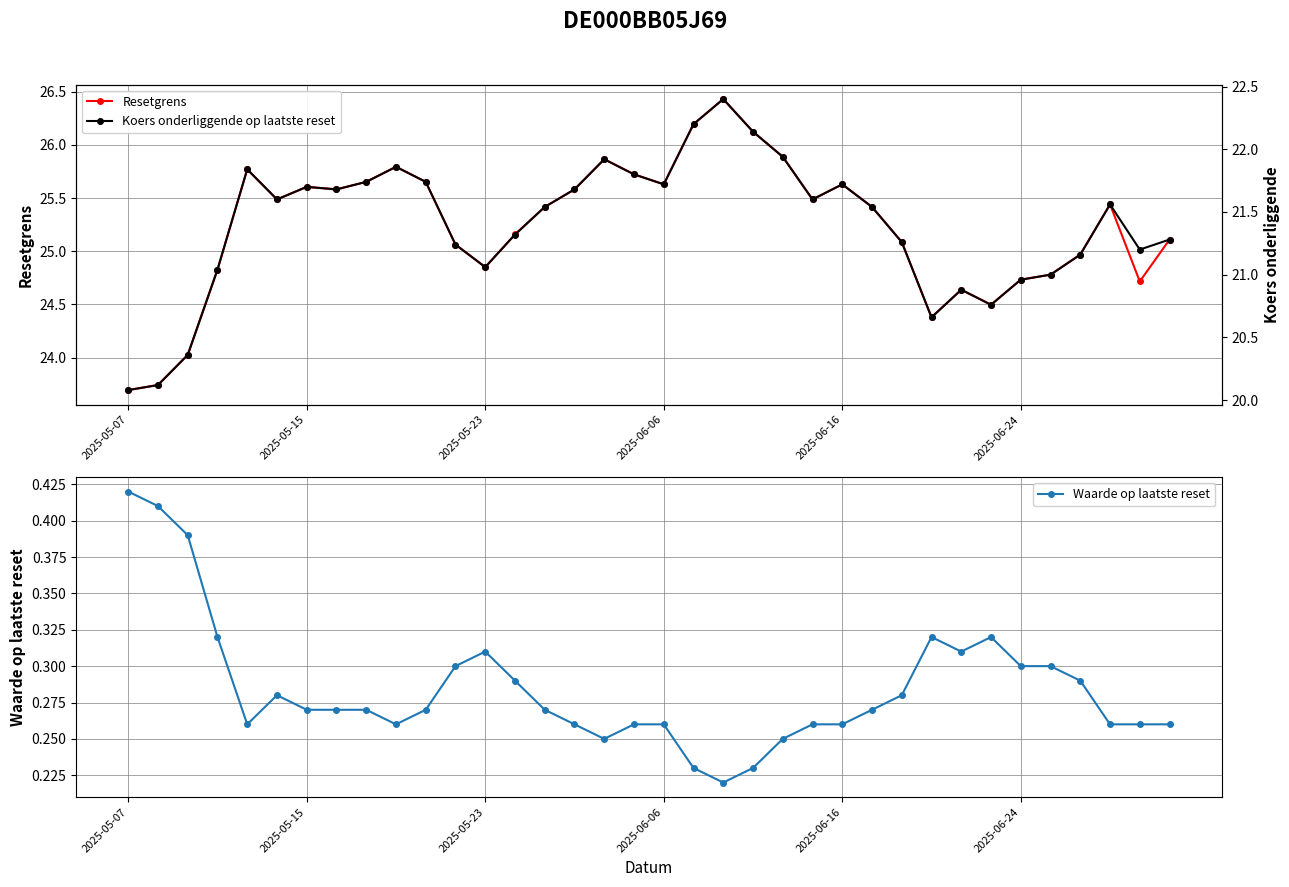

What is the difference between the maximum and minimum values in the Waarde op laatste reset series?

0.2